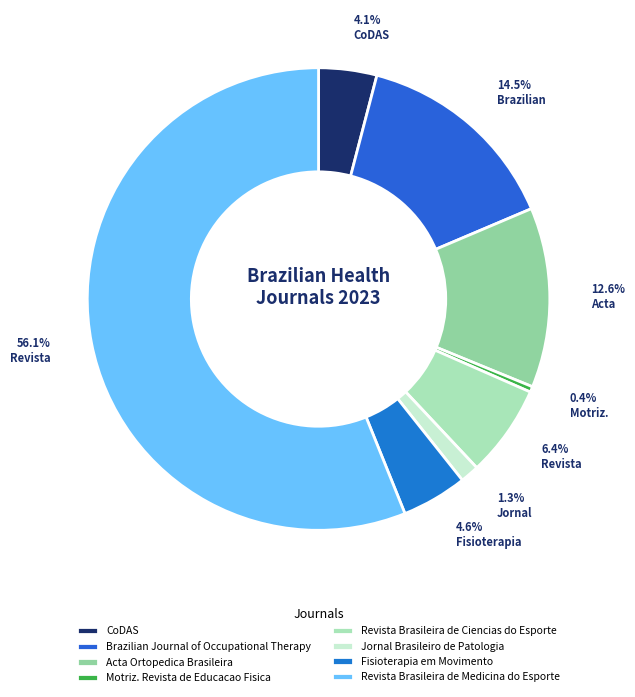

Approximately how many times larger is the value at Revista Brasileira de Medicina do Esporte compared to CoDAS?

13.8